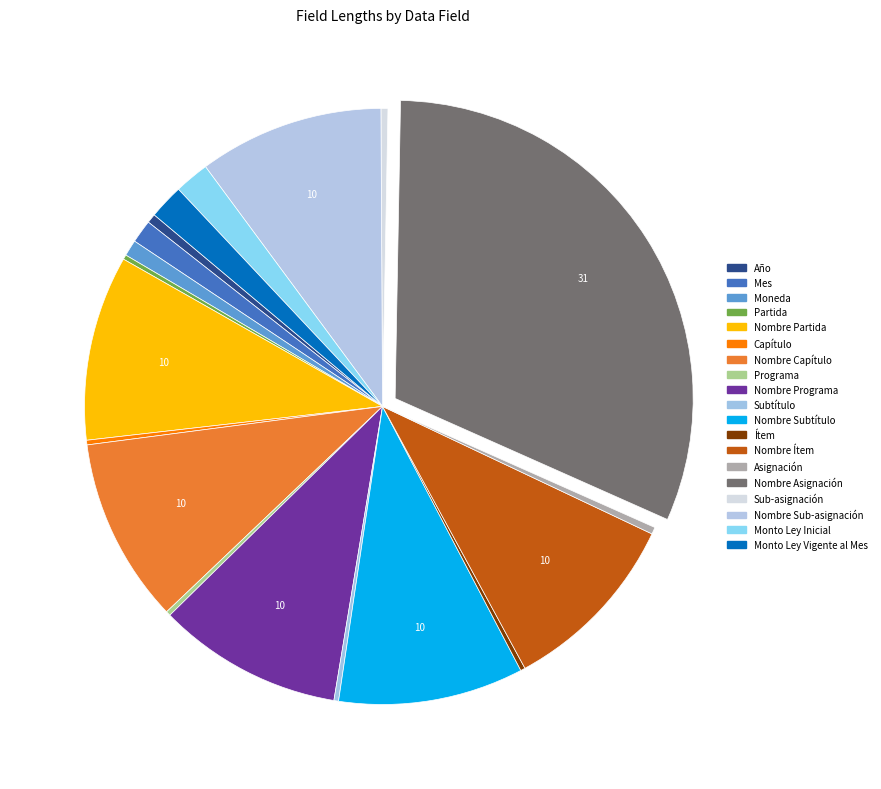

Which has a higher value, Moneda or Partida?

Moneda